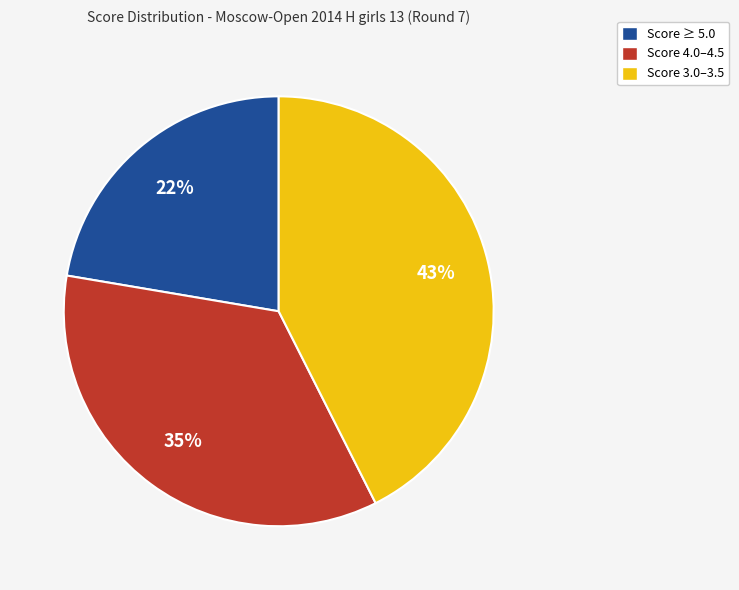

Rank the categories by value from highest to lowest.

Score 3.0–3.5, Score 4.0–4.5, Score ≥ 5.0